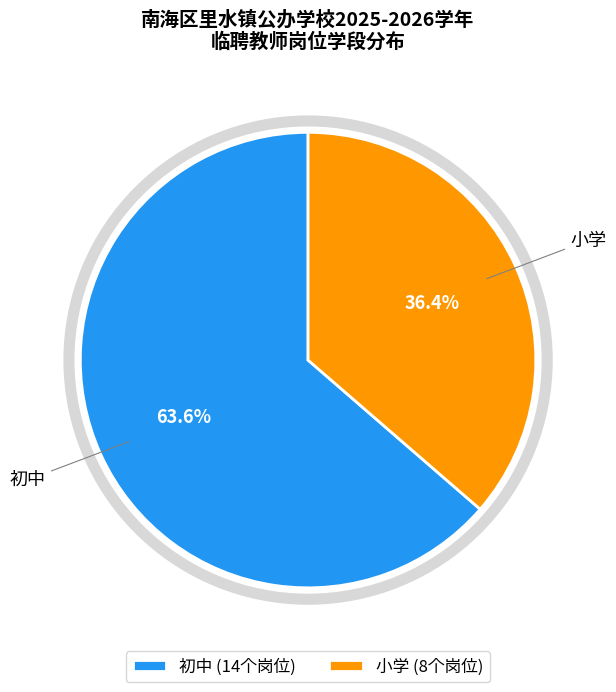

Combined, do 初中 and 小学 account for over 50%?

Yes